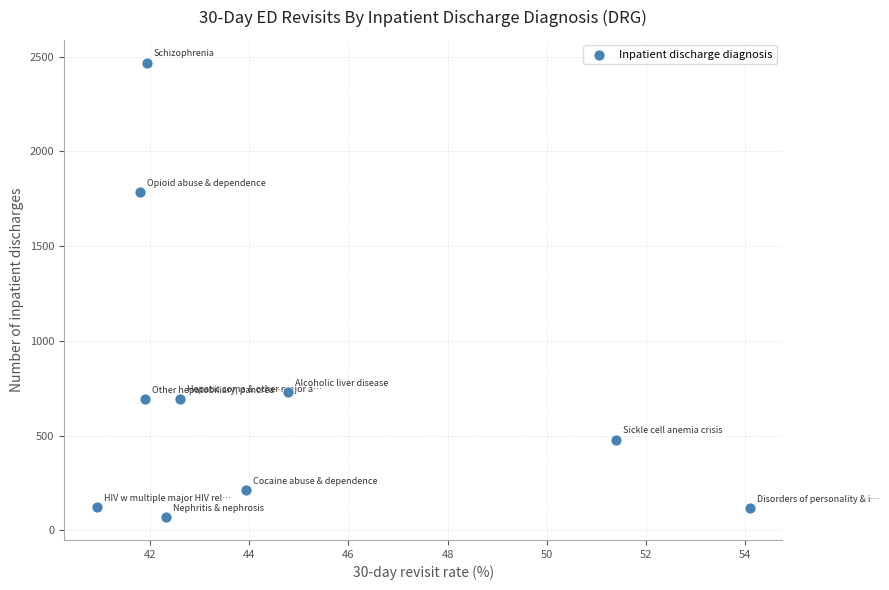

What is the range of Y values (max minus min)?

2400